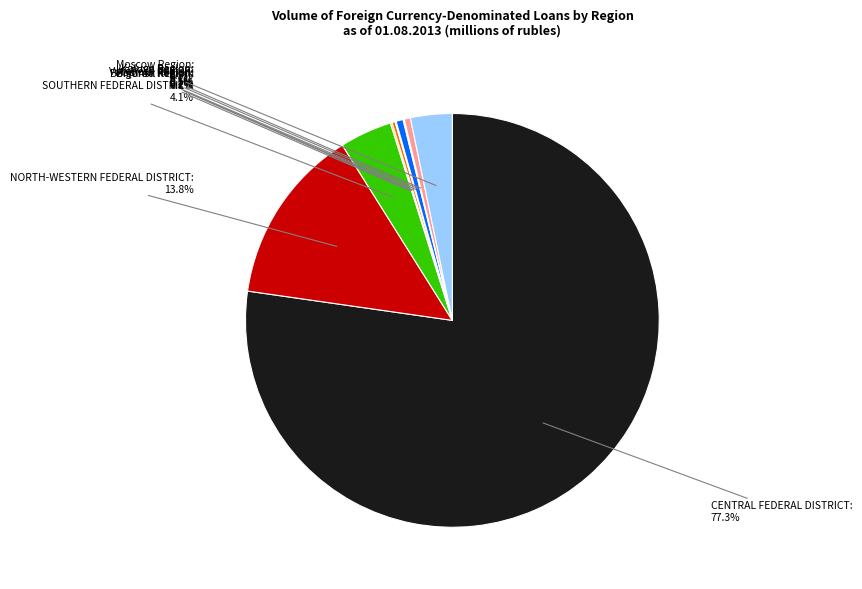

Is there any slice that represents more than half of the pie?

Yes